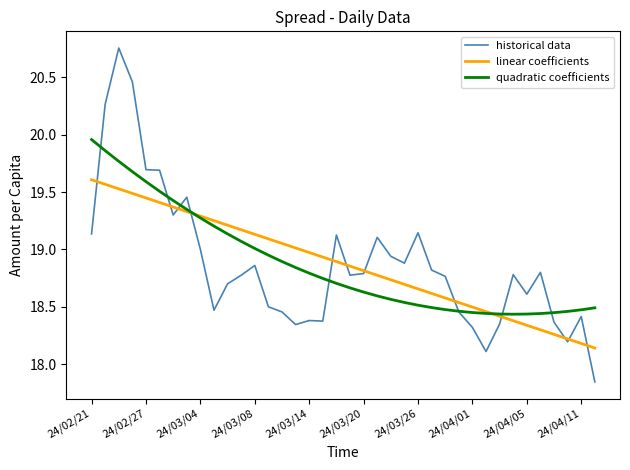

List the series in order of their peak value, lowest first.

linear coefficients, quadratic coefficients, historical data